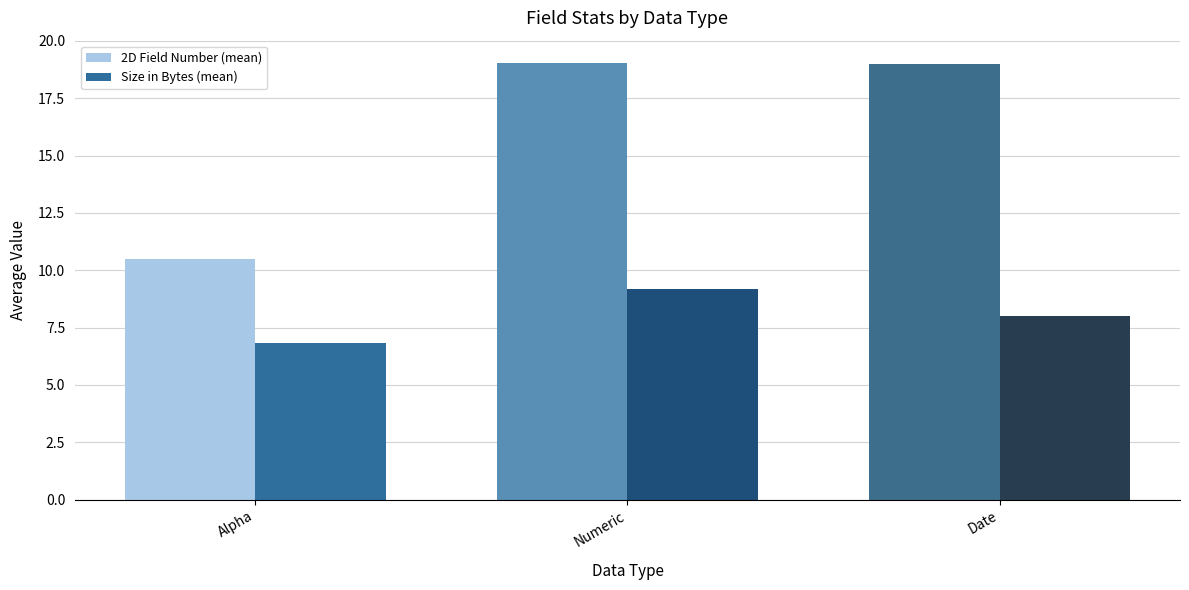

The Size in Bytes (mean) series shows 8.0 at Date. True or false?

True